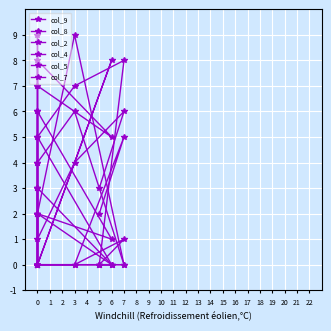

How many lines are shown in the chart?

6